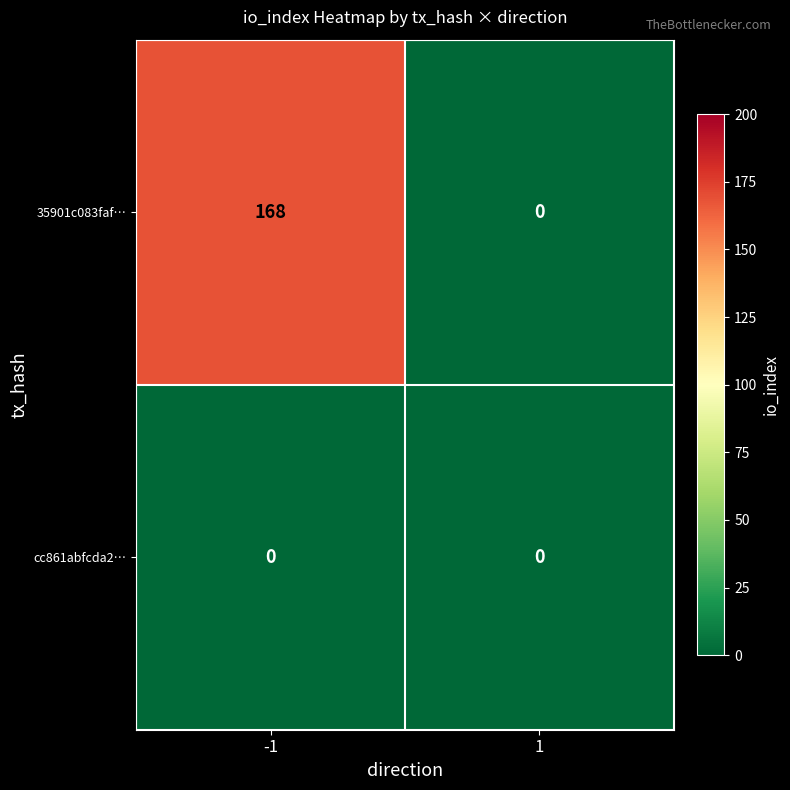

The 35901c083faf… series shows 0 at 1. True or false?

True